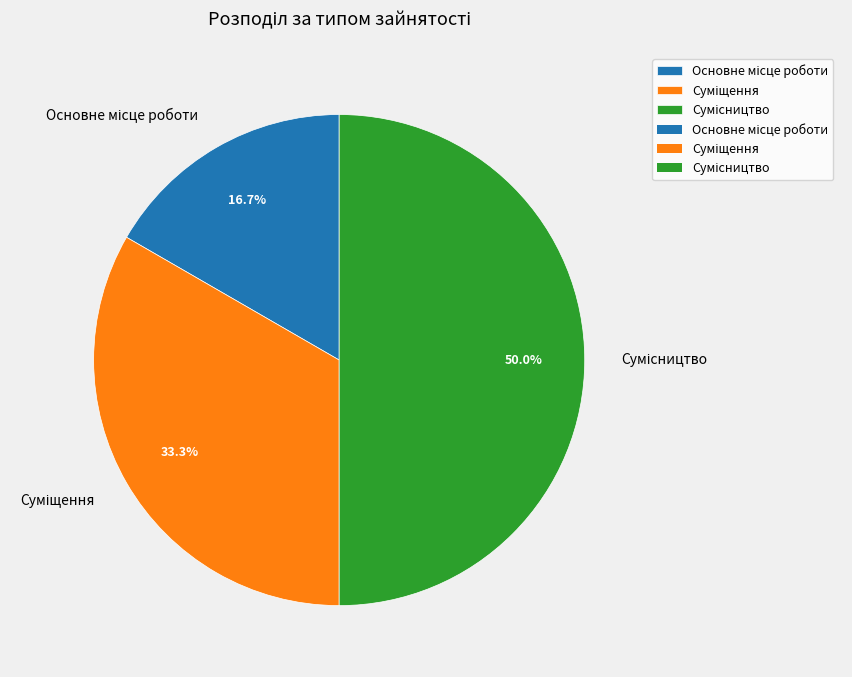

How many slices are in this pie chart?

3